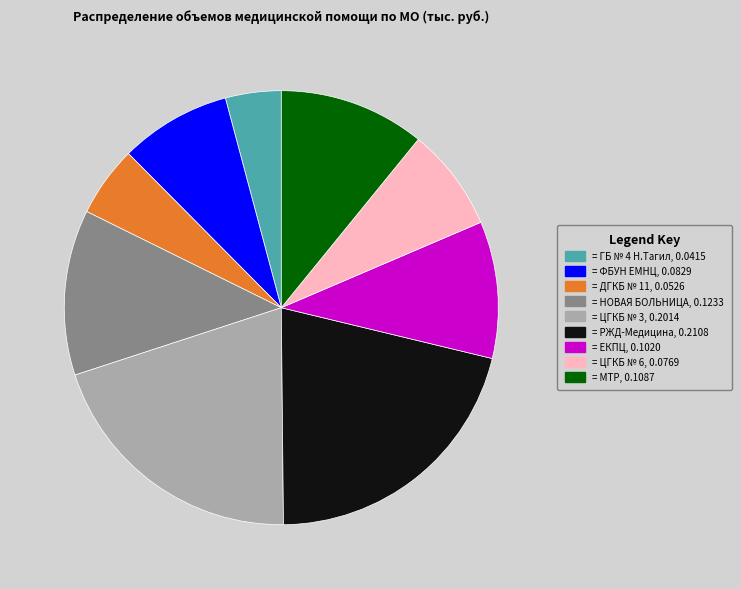

How many segments does this pie chart have?

9